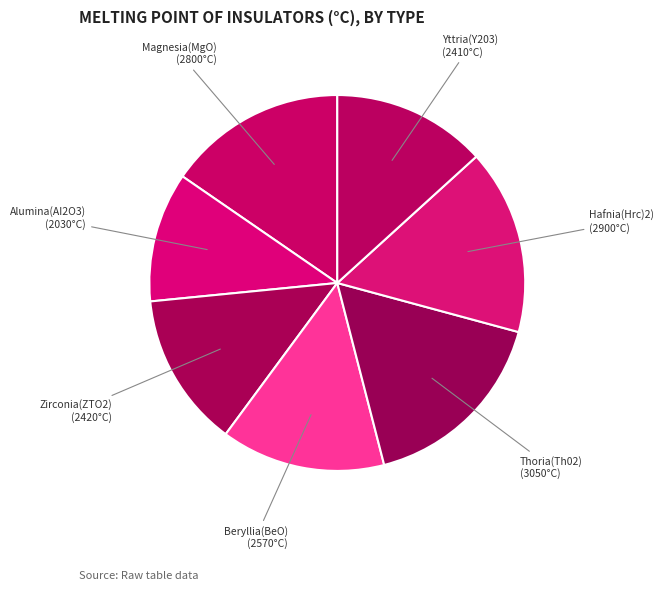

Combined, do Yttria(Y203) and Hafnia(Hrc)2) account for over 50%?

No